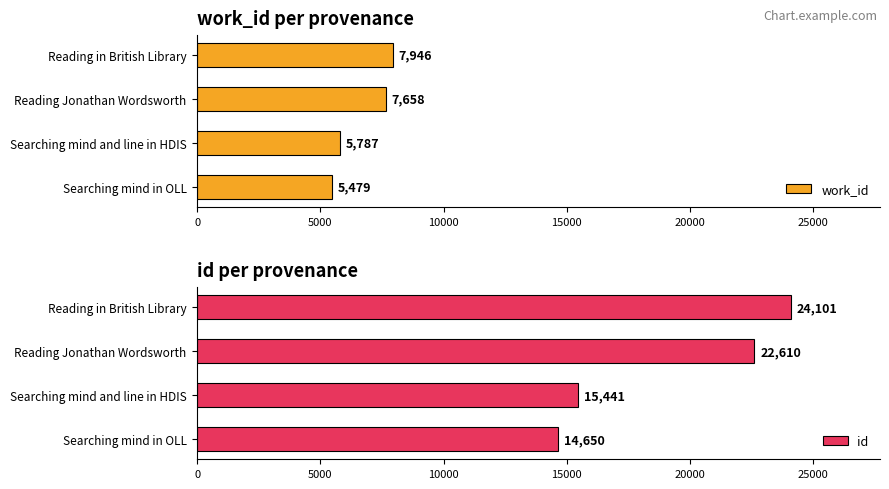

Reading right to left, transcribe all the data shown in this chart.

work_id: 7946	7658	5787	5479
id: 24101	22610	15441	14650